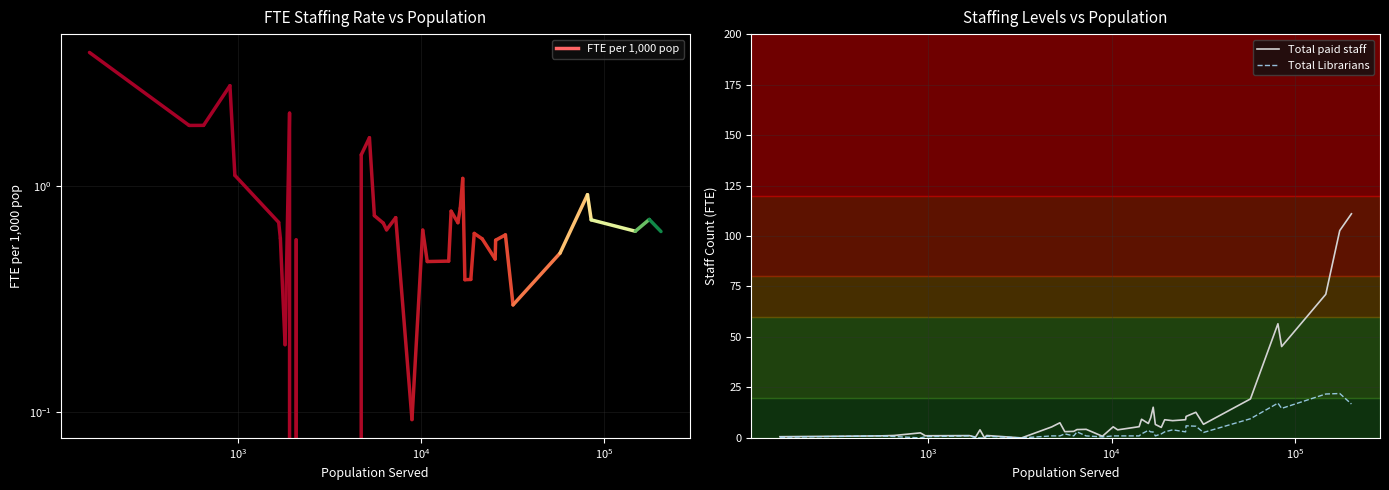

Which series has the largest total across all categories?

Total paid staff